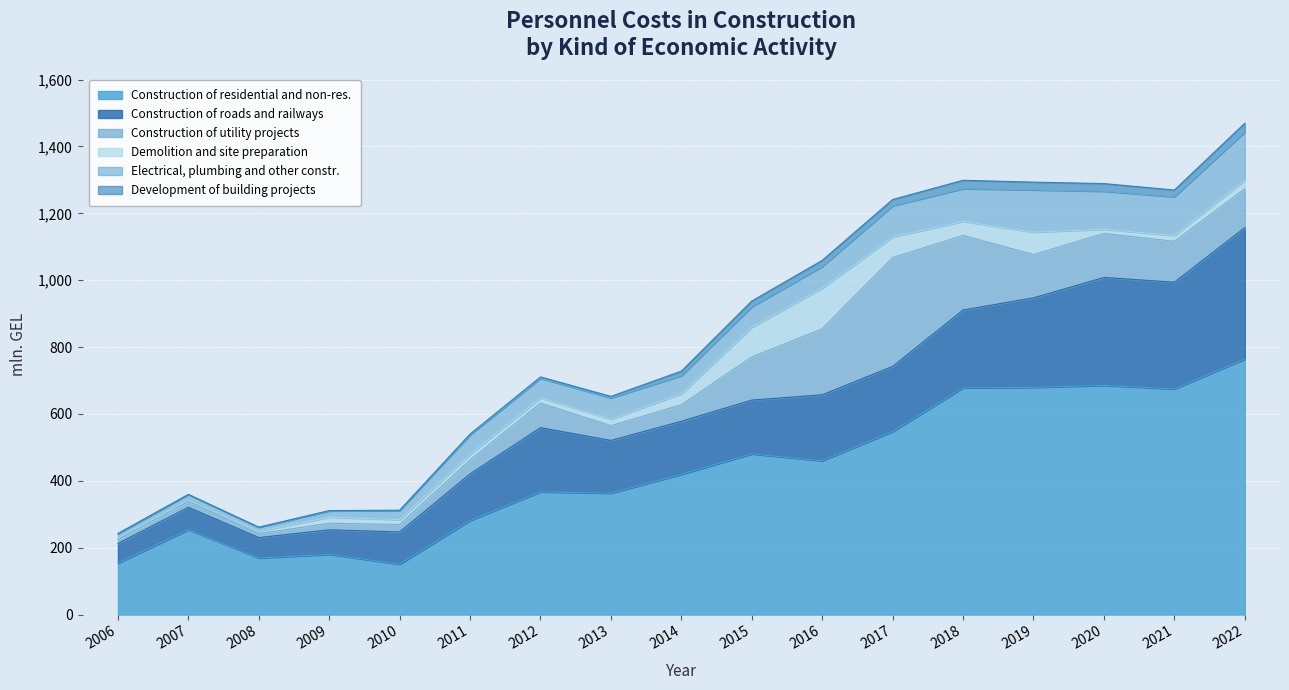

Rank the series by their maximum value, from highest to lowest.

Construction of residential and non-res., Construction of roads and railways, Construction of utility projects, Electrical, plumbing and other constr., Demolition and site preparation, Development of building projects